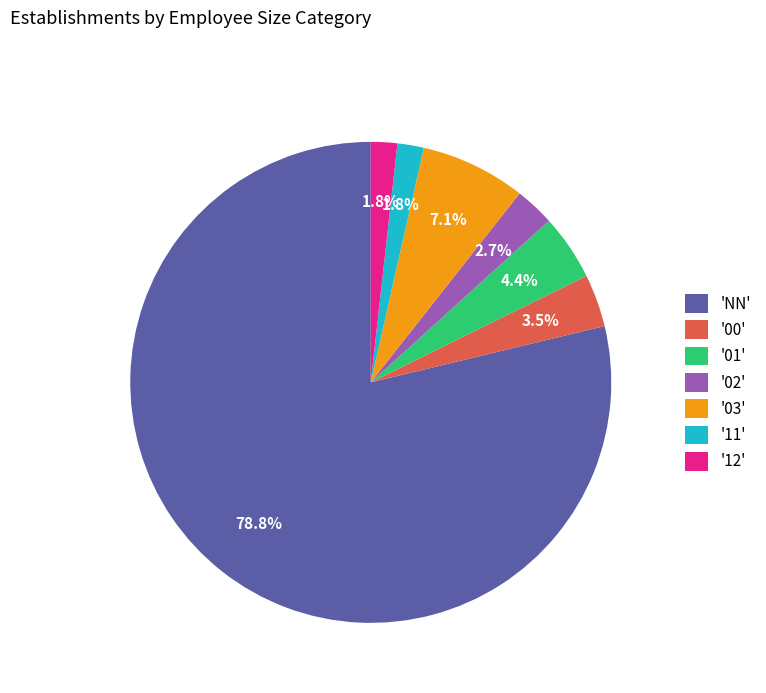

What percentage do '00' and '11' together represent?

5.3%